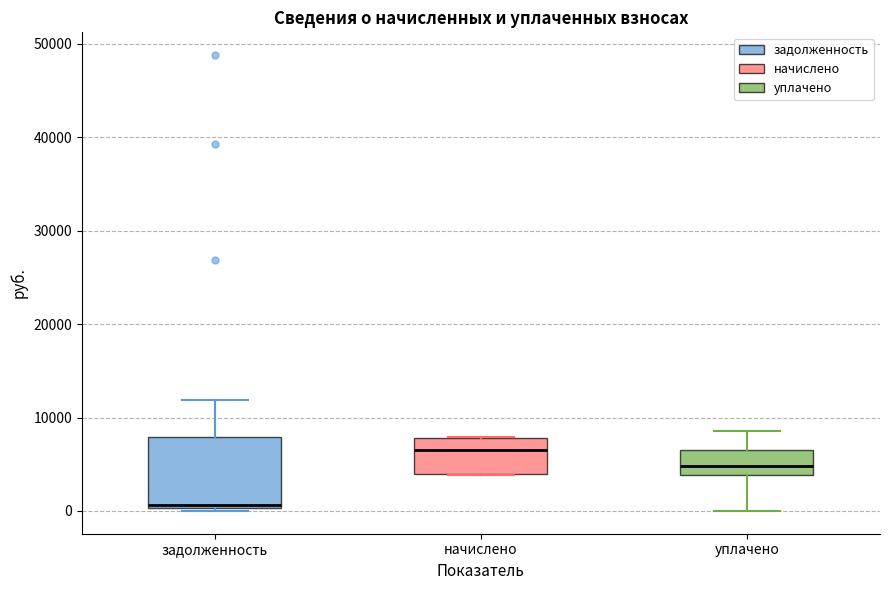

Which box's median line is the highest?

начислено